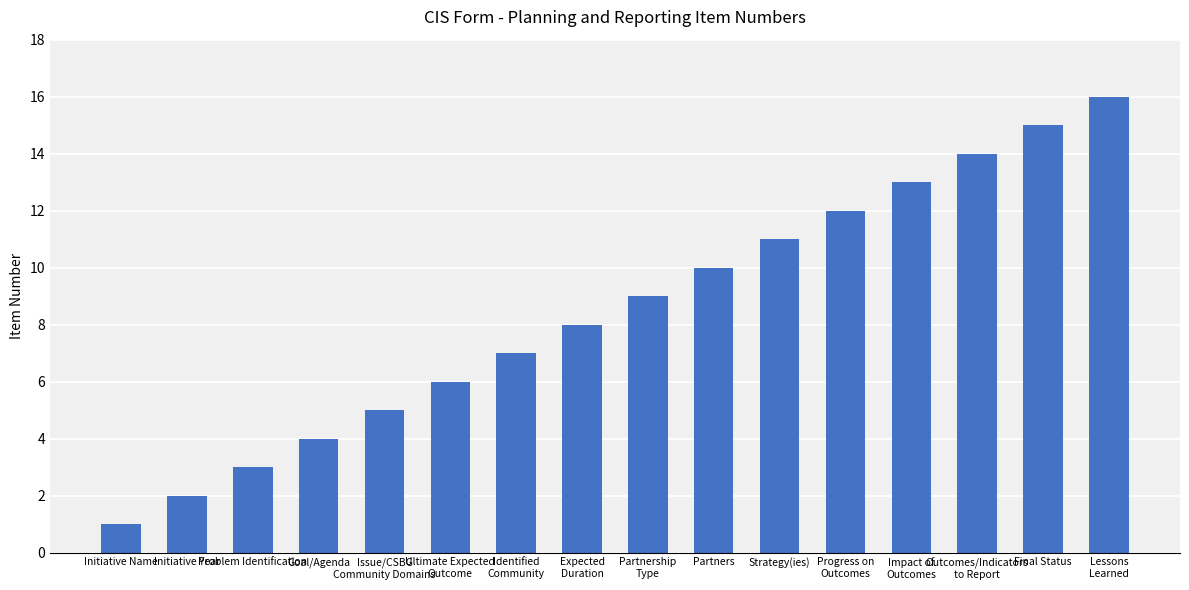

Rank the categories by value from lowest to highest.

Initiative Name, Initiative Year, Problem Identification, Goal/Agenda, Issue/CSBG
Community Domains, Ultimate Expected
Outcome, Identified
Community, Expected
Duration, Partnership
Type, Partners, Strategy(ies), Progress on
Outcomes, Impact of
Outcomes, Outcomes/Indicators
to Report, Final Status, Lessons
Learned